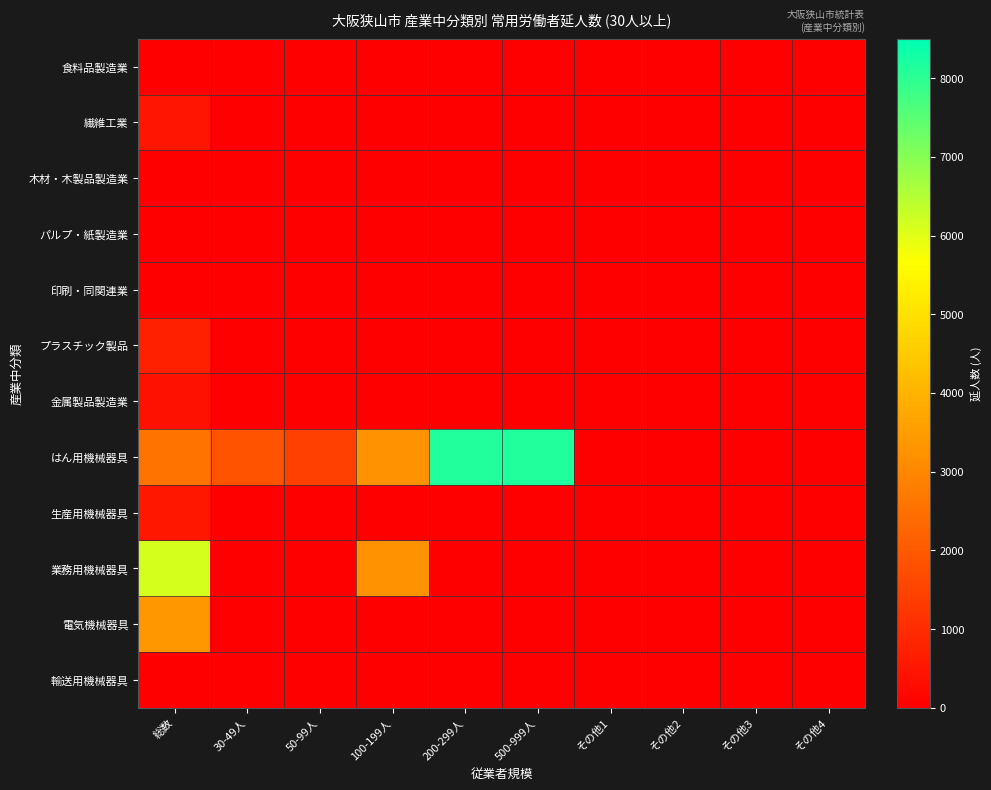

What is the difference between the highest and lowest values at 50-99人?

1444